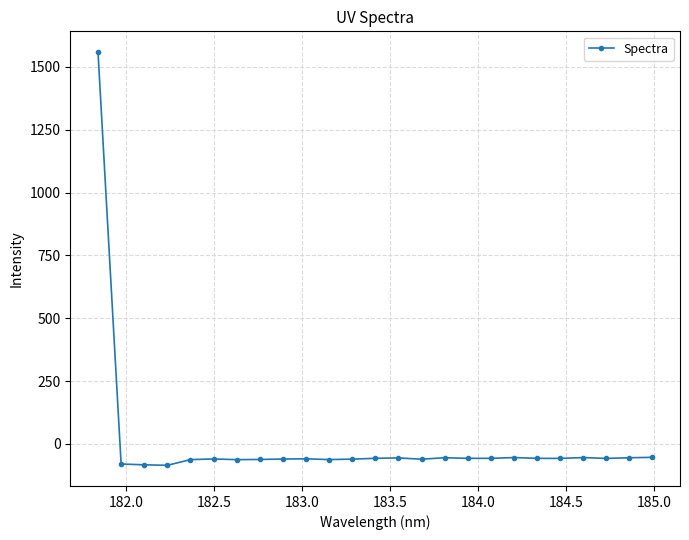

What is the smallest value displayed?

-85.4